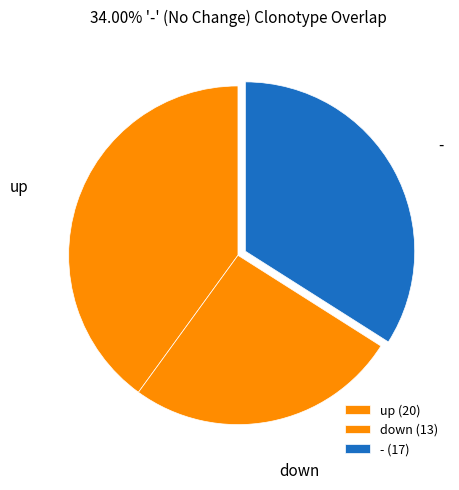

Is there any slice that represents more than half of the pie?

No